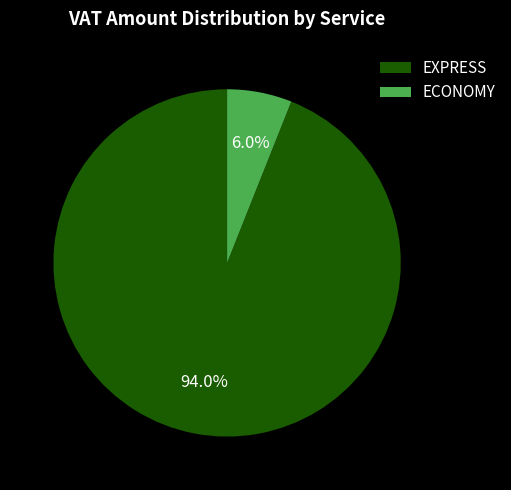

Which slice represents more than half of the pie?

EXPRESS